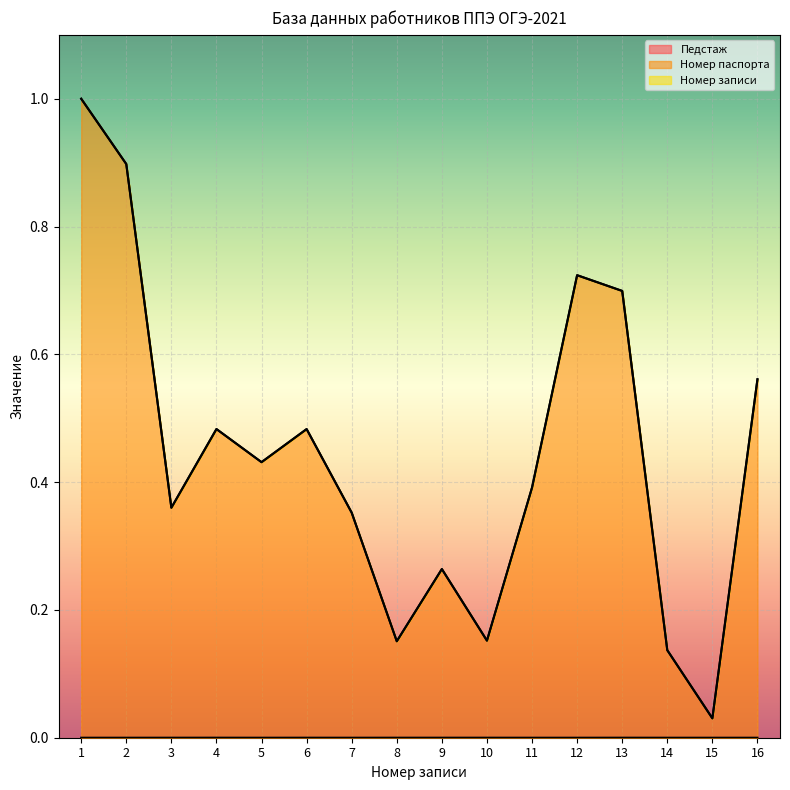

Reading left to right, extract all data points from this chart.

Педстаж: 0.0	0.0	0.0	0.0	0.0	0.0	0.0	0.0	0.0	0.0	0.0	0.0	0.0	0.0	0.0	0.0
Номер паспорта: 1.0	0.9	0.4	0.5	0.4	0.5	0.4	0.2	0.3	0.2	0.4	0.7	0.7	0.1	0.0	0.6